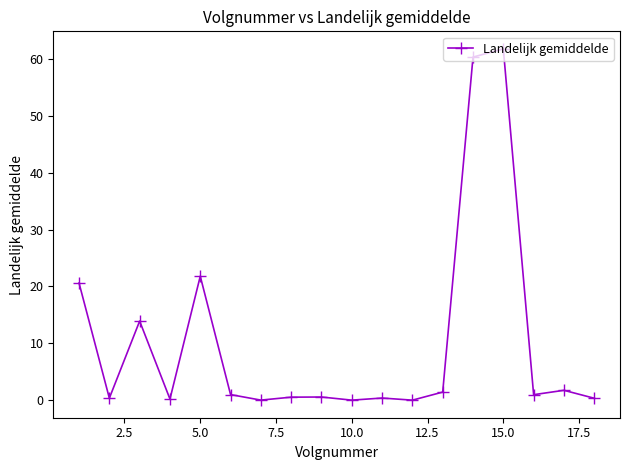

What is the maximum value shown in the chart?

61.8